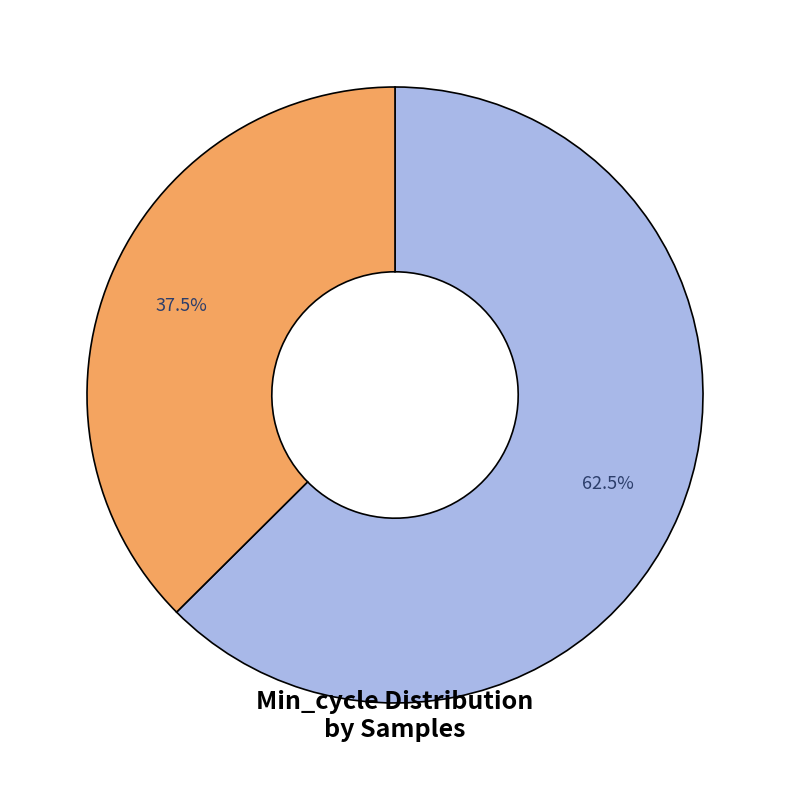

Is there a majority slice in this chart?

Yes